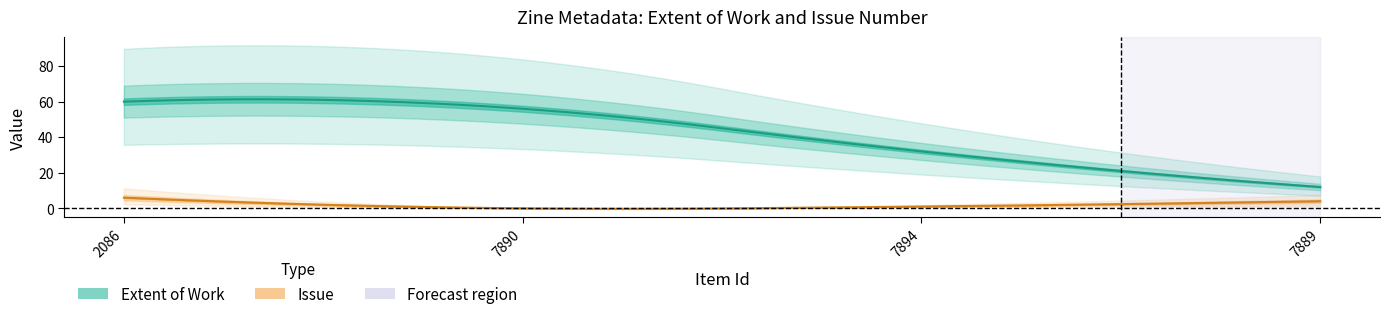

True or false: Issue has a value of 0 at 7890.

True